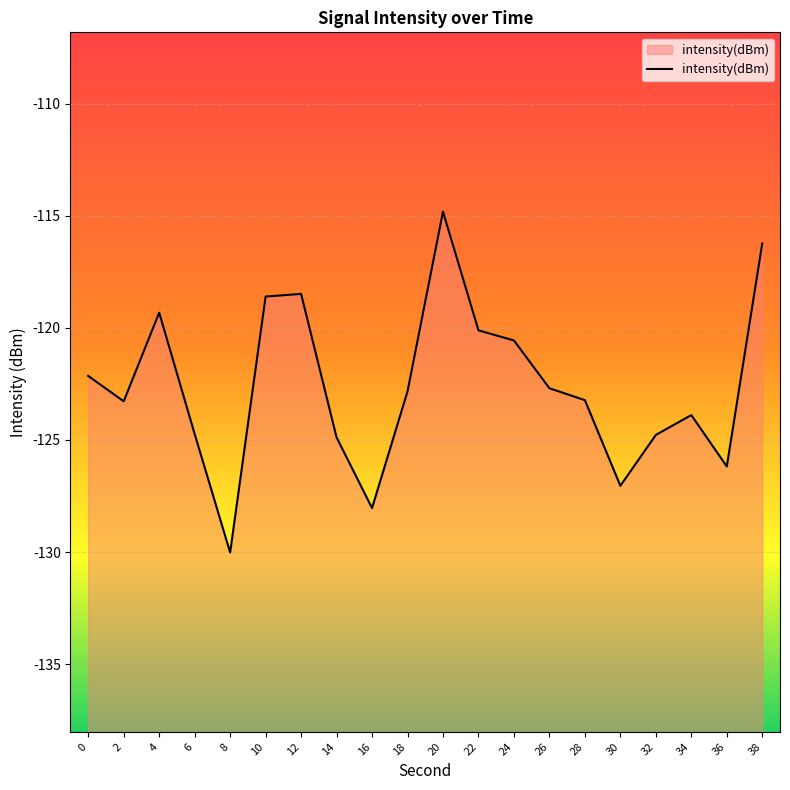

List the labels in order of value, smallest first.

8, 16, 30, 36, 14, 32, 6, 34, 2, 28, 18, 26, 0, 24, 22, 4, 10, 12, 38, 20